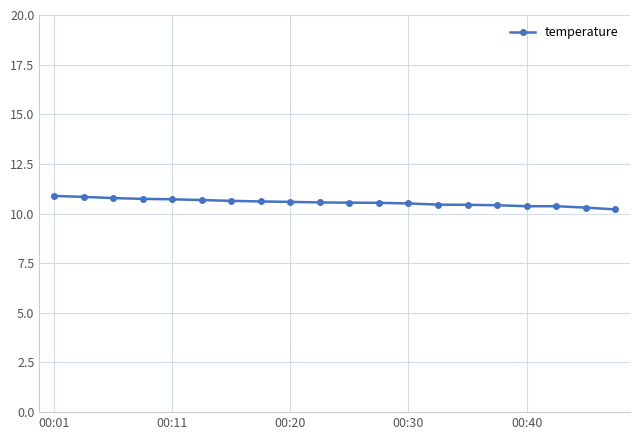

What is the smallest value displayed?

10.2